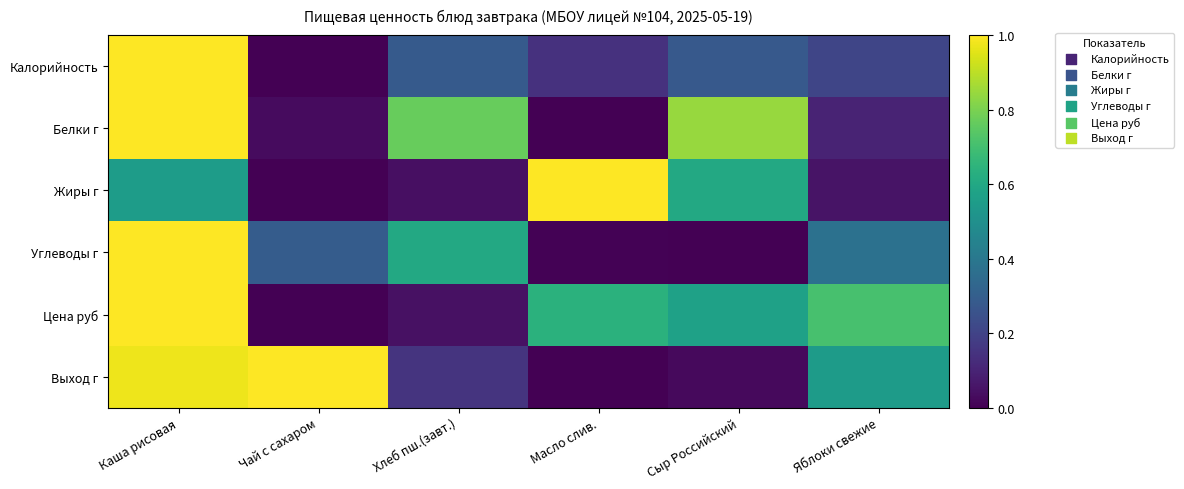

What is the difference between the highest and lowest values at Хлеб пш.(завт.)?

0.7